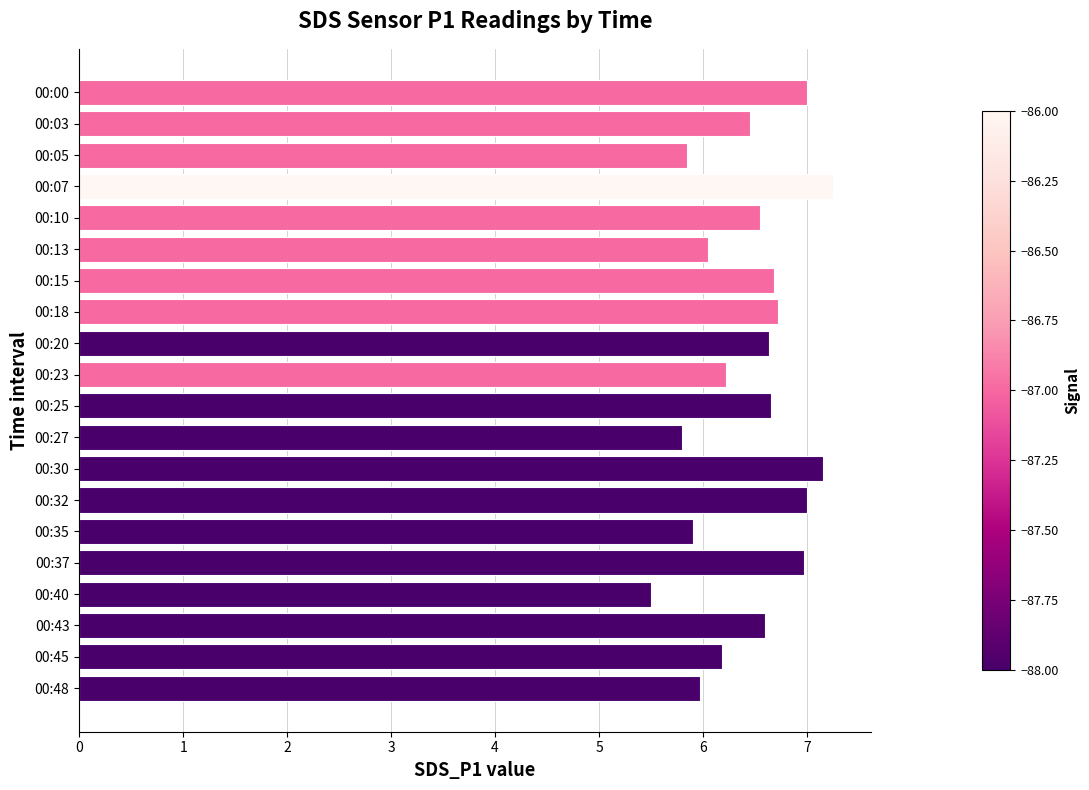

What is the ratio of the value at 00:25 to the value at 00:15?

1.0